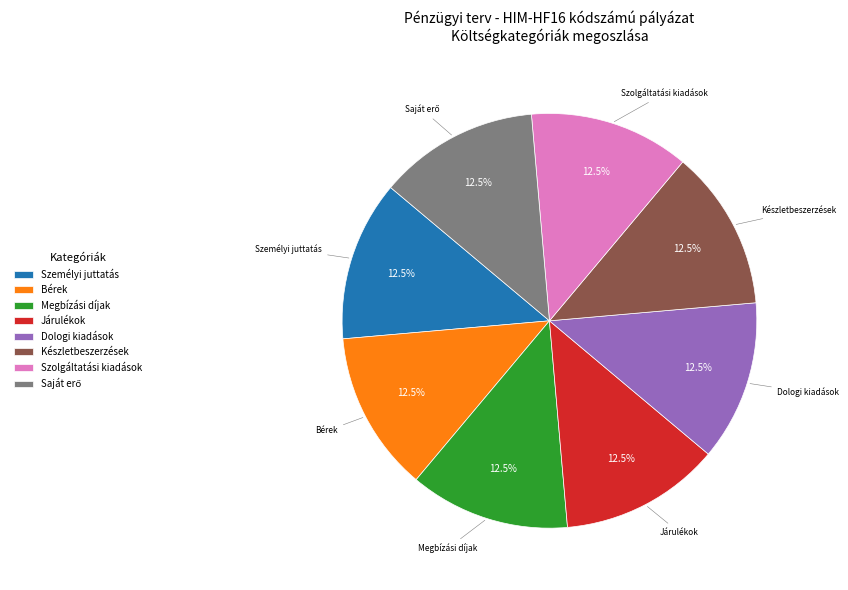

Is there any slice that represents more than half of the pie?

No